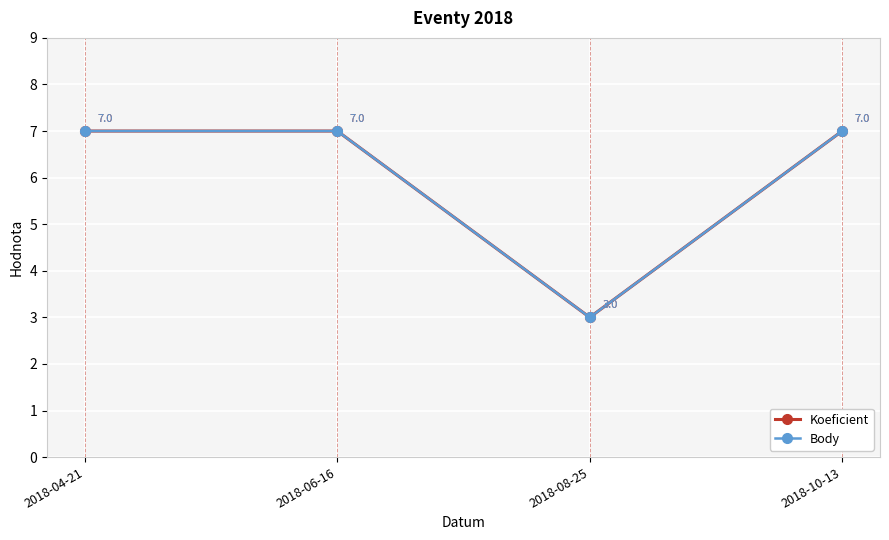

What is the average value of the Koeficient series?

6